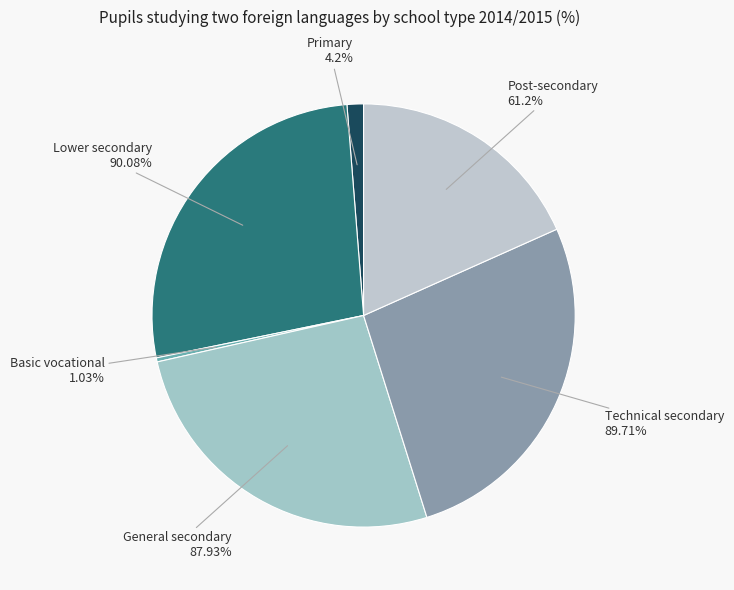

Does Primary represent more than half of the total?

No